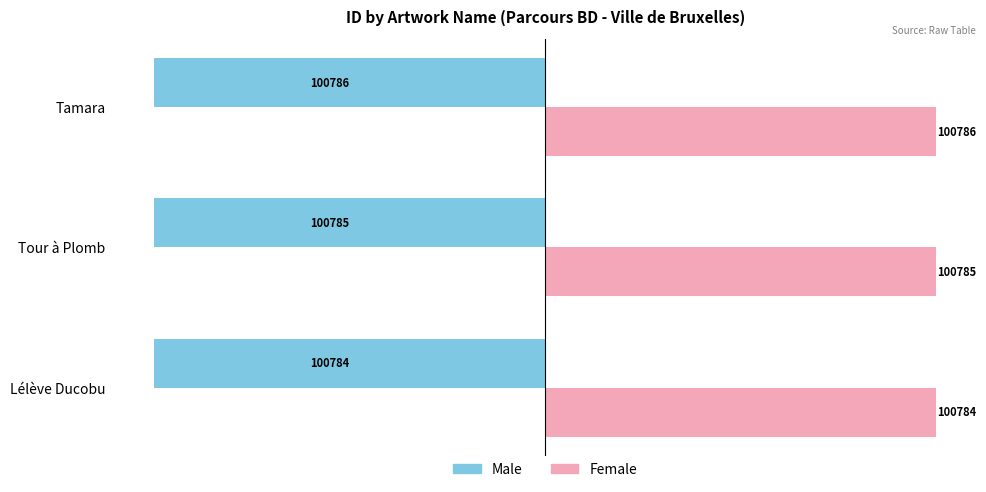

At which label is Male closest to -100785?

Tour à Plomb